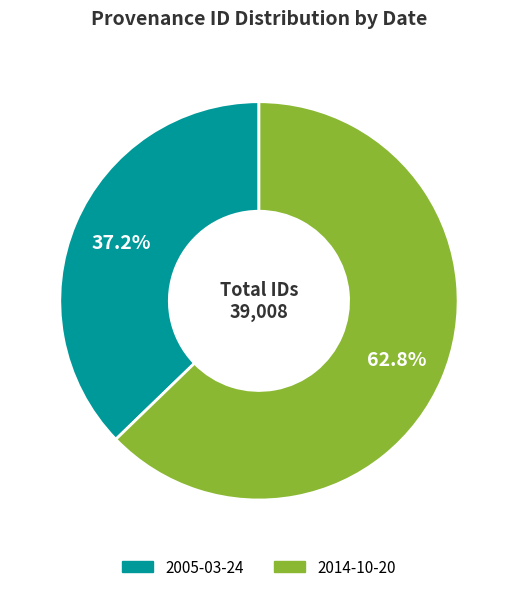

Is 2014-10-20 the majority of the pie?

Yes